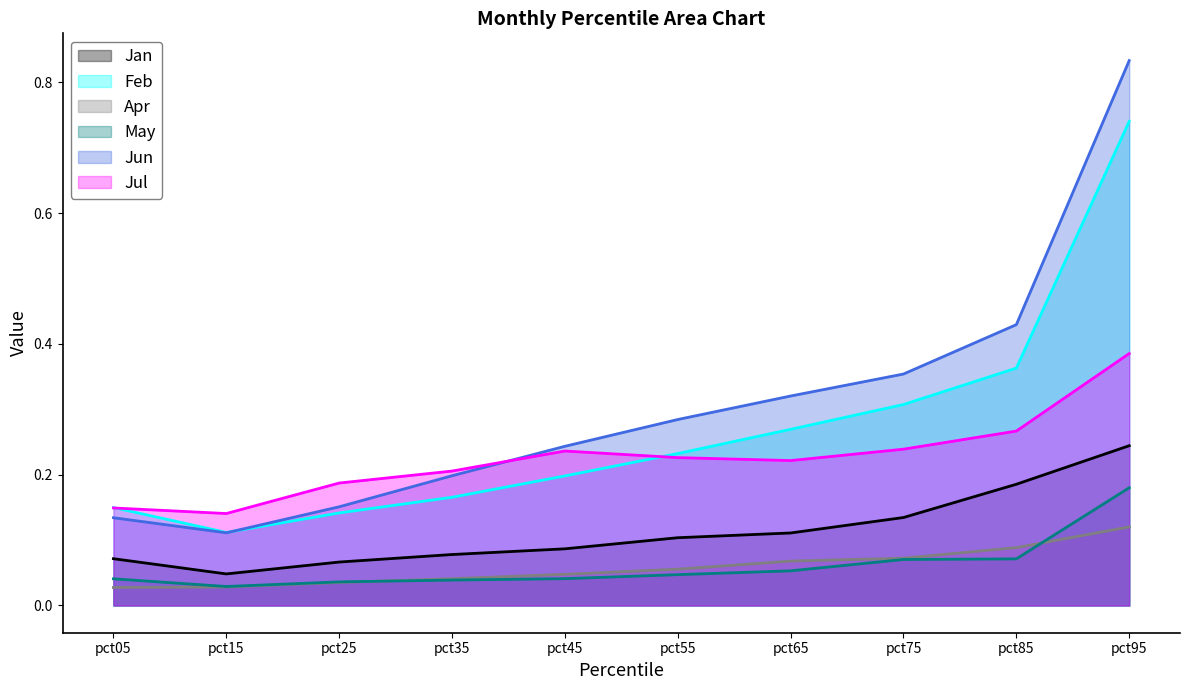

True or false: Jun has a value of 0.2 at pct55.

False